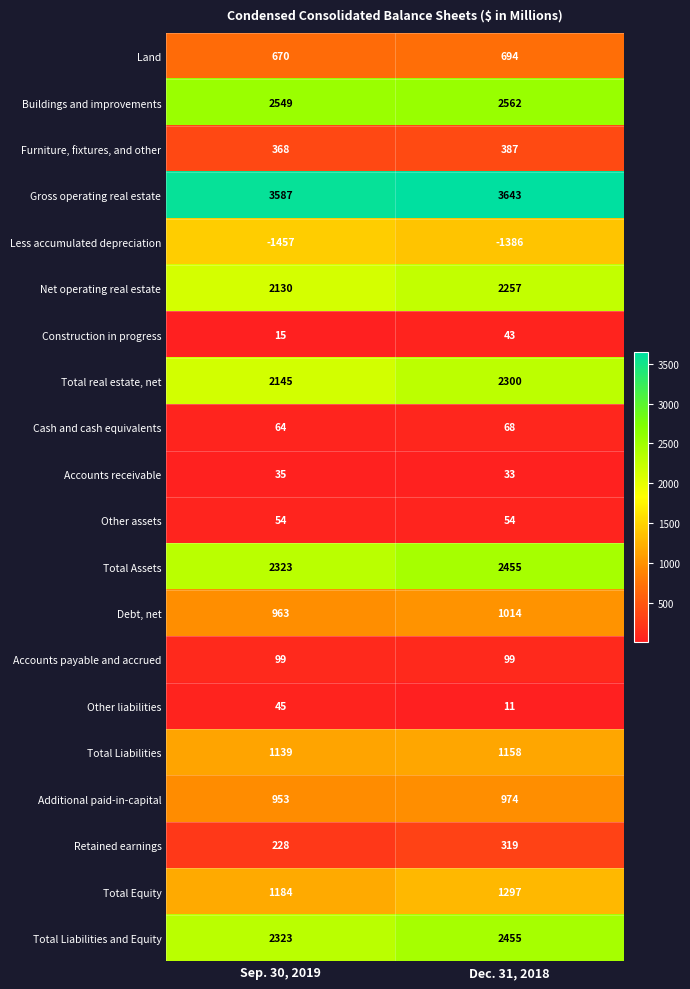

Which series has the widest spread of values?

Total real estate, net